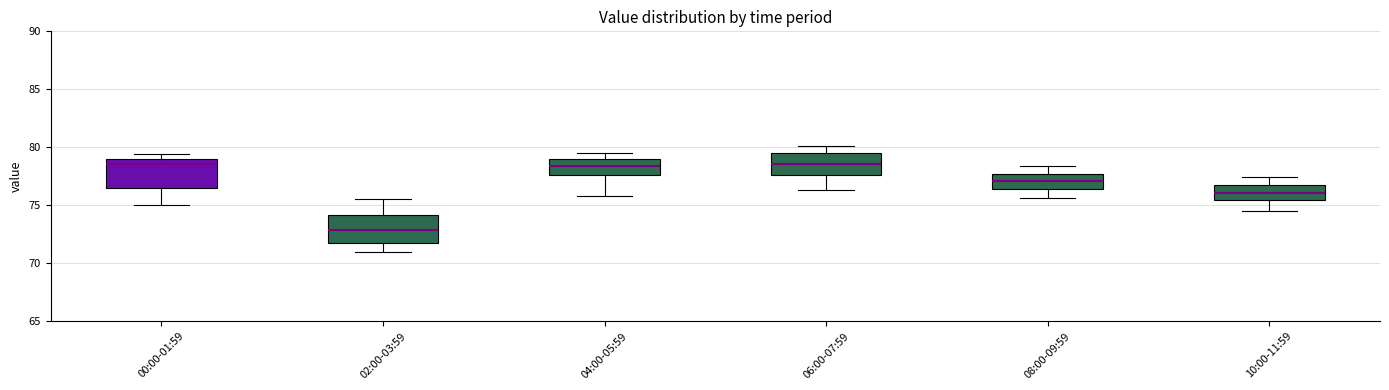

Reading left to right, read every box against the y-axis: the position of its median line, the range the box covers, and the ends of its whiskers. The values are not printed on the chart, so give them approximately, as read against the axis.

00:00-01:59: median 78.5, box 76.5 to 79.0, whiskers 75.0 to 79.5
02:00-03:59: median 73.0, box 72.0 to 74.0, whiskers 71.0 to 75.5
04:00-05:59: median 78.5, box 77.5 to 79.0, whiskers 76.0 to 79.5
06:00-07:59: median 78.5, box 77.5 to 79.5, whiskers 76.5 to 80.0
08:00-09:59: median 77.0, box 76.5 to 77.5, whiskers 75.5 to 78.5
10:00-11:59: median 76.0, box 75.5 to 76.5, whiskers 74.5 to 77.5